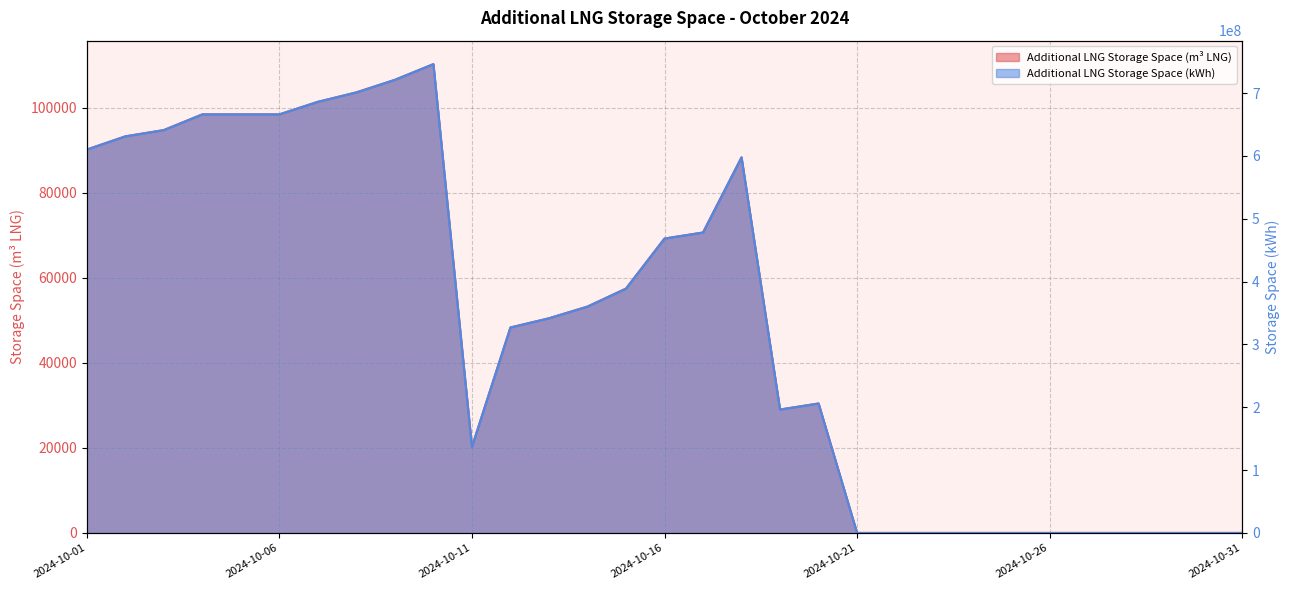

True or false: Additional LNG Storage Space (kWh) and Additional LNG Storage Space (m3 LNG) cross at least once.

False